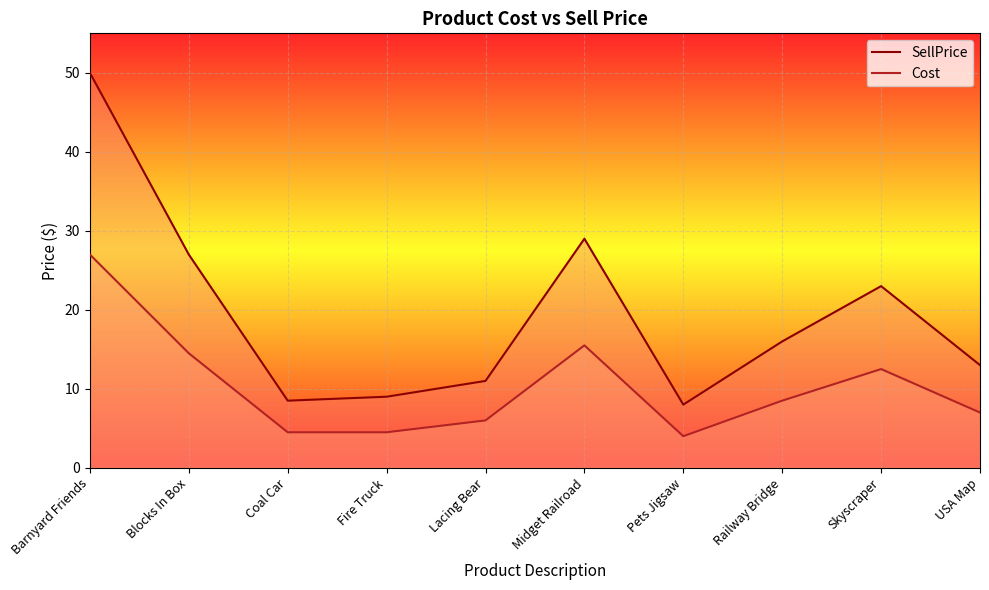

How many categories are shown in the chart?

10